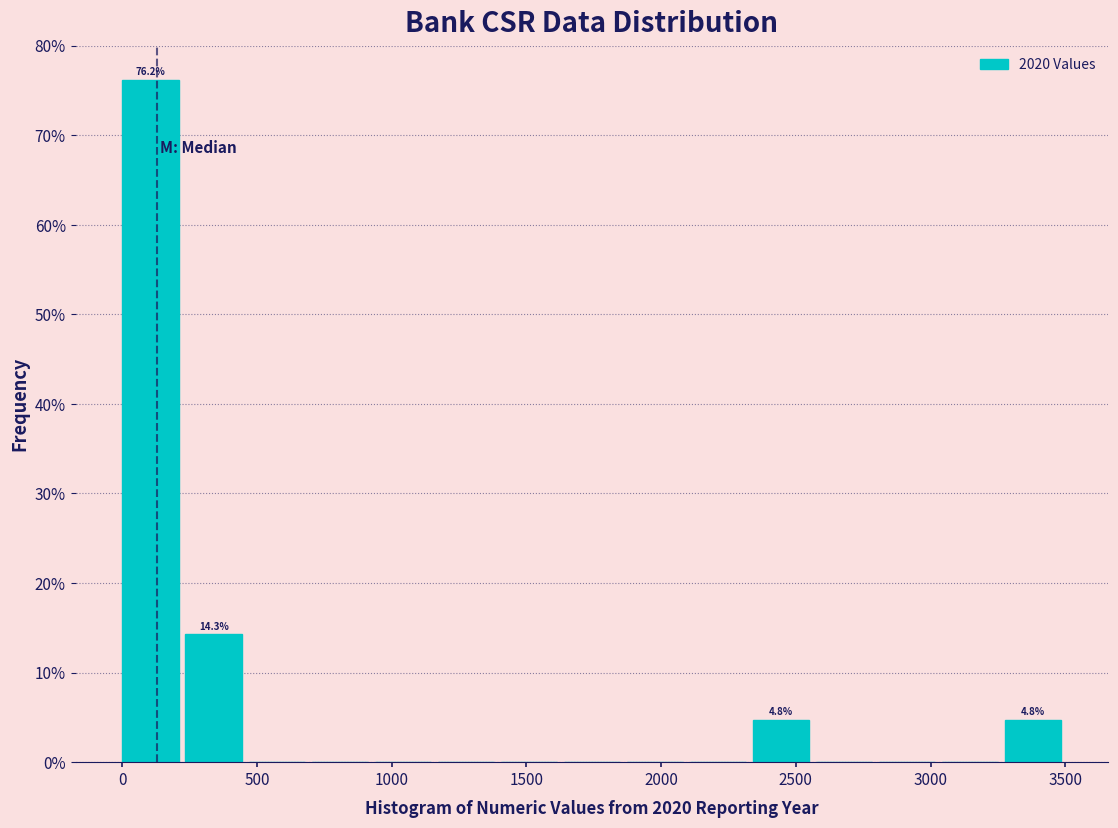

Which range on the x-axis has the tallest bar?

0 to 250